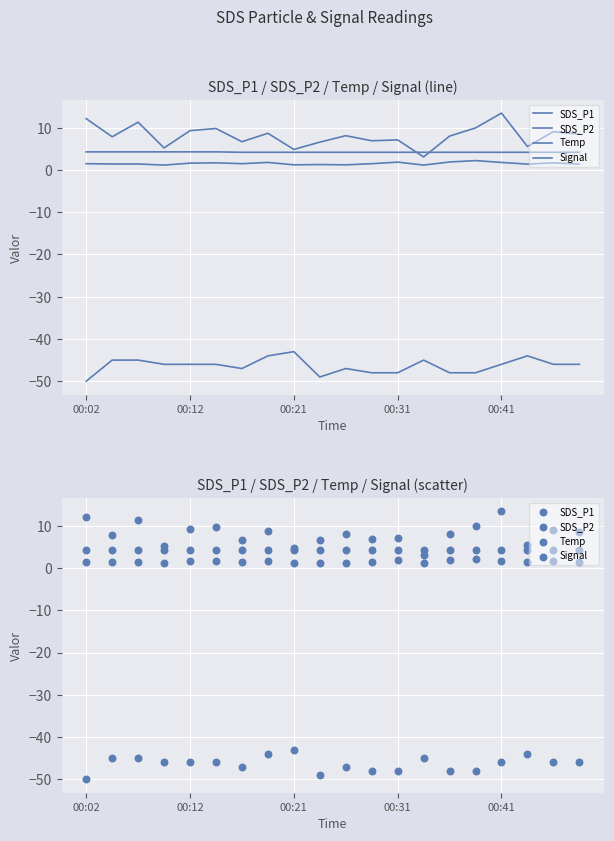

What is the total value across all series at 9?

-36.9